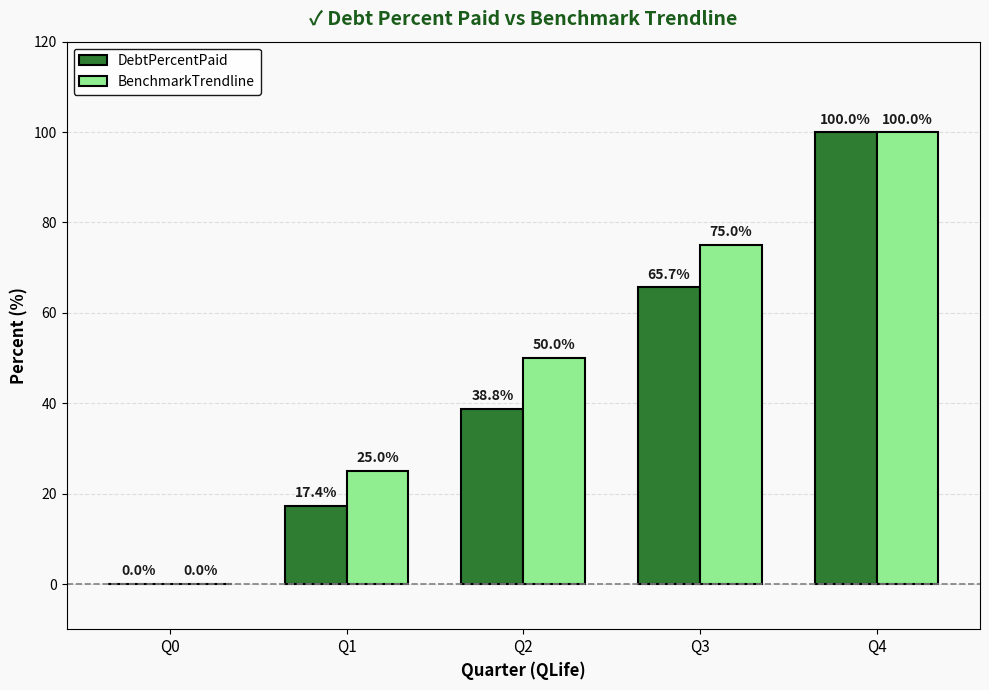

Which series changed the most between Q1 and Q4?

DebtPercentPaid